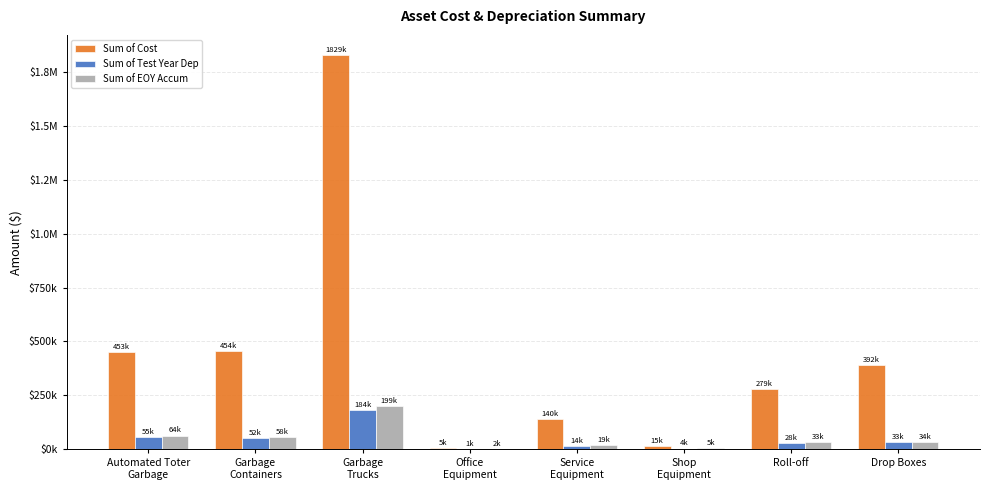

Reading right to left, list all the values displayed in this chart.

Sum of Cost: Drop Boxes=392364.3	Roll-off=278843.0	Shop
Equipment=15383.3	Service
Equipment=139984.9	Office
Equipment=5295.0	Garbage
Trucks=1829310.1	Garbage
Containers=453607.7	Automated Toter
Garbage=452820.9
Sum of Test Year Dep: Drop Boxes=32697.0	Roll-off=27884.3	Shop
Equipment=3692.9	Service
Equipment=13998.5	Office
Equipment=1435.7	Garbage
Trucks=183528.6	Garbage
Containers=51726.5	Automated Toter
Garbage=55154.0
Sum of EOY Accum: Drop Boxes=33591.9	Roll-off=32607.5	Shop
Equipment=4961.1	Service
Equipment=18967.1	Office
Equipment=1866.2	Garbage
Trucks=198822.7	Garbage
Containers=57600.7	Automated Toter
Garbage=64041.3